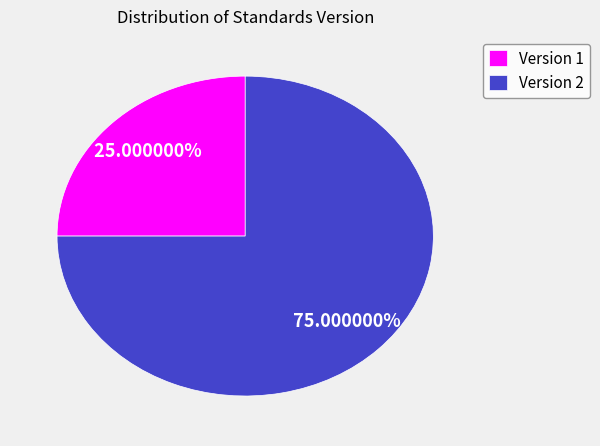

To the nearest percent, what percentage of the pie is Version 2?

75%